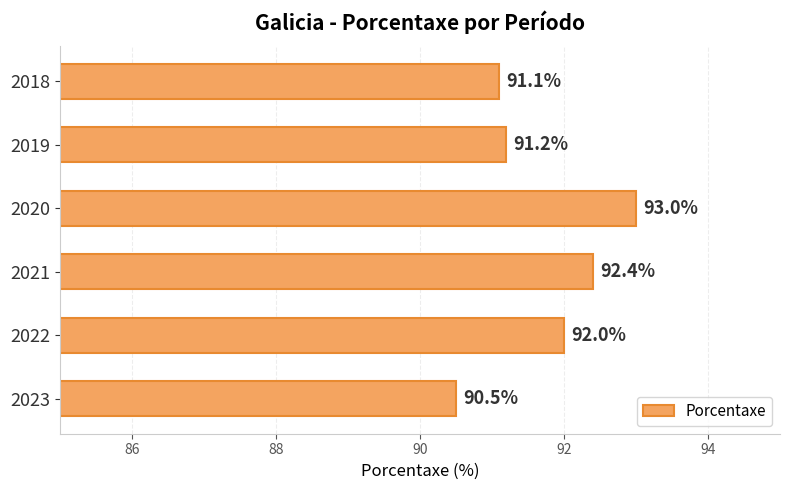

Read the value at 2023.

90.5